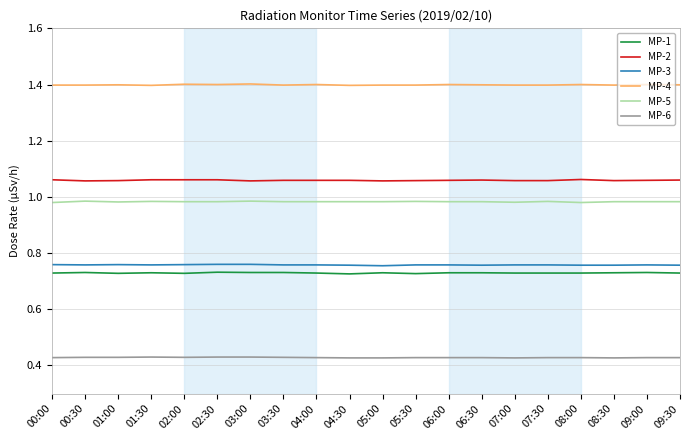

True or false: MP-3 has a value of 1.1 at 06:00.

False